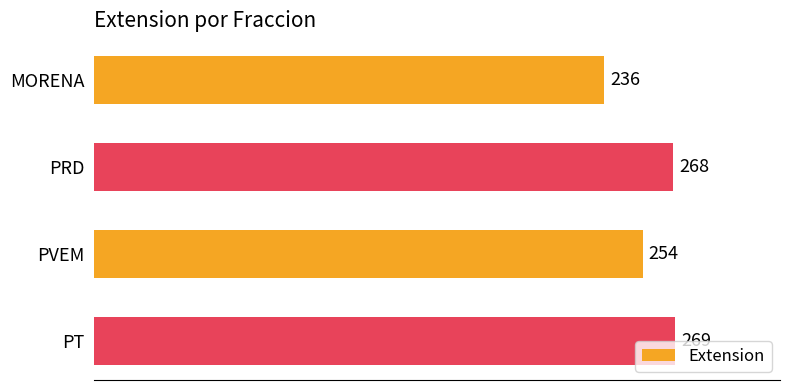

Reading bottom to top, extract all data points from this chart.

269	254	268	236